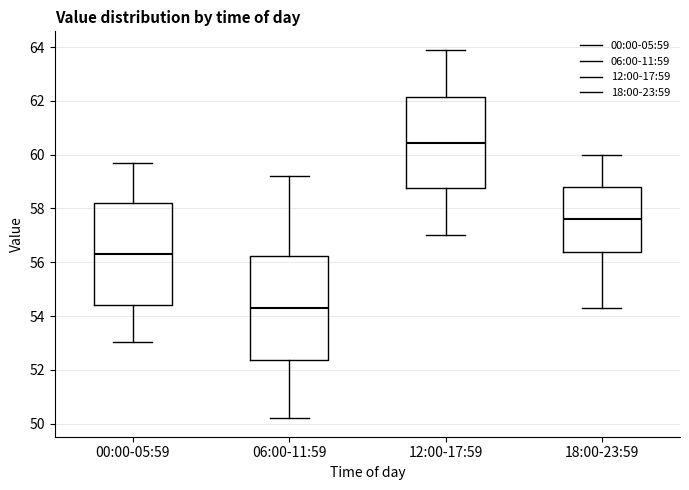

Where is the lower edge of the box for 06:00-11:59 on the y-axis? The values are not printed on the chart, so give them approximately, as read against the axis.

52.4